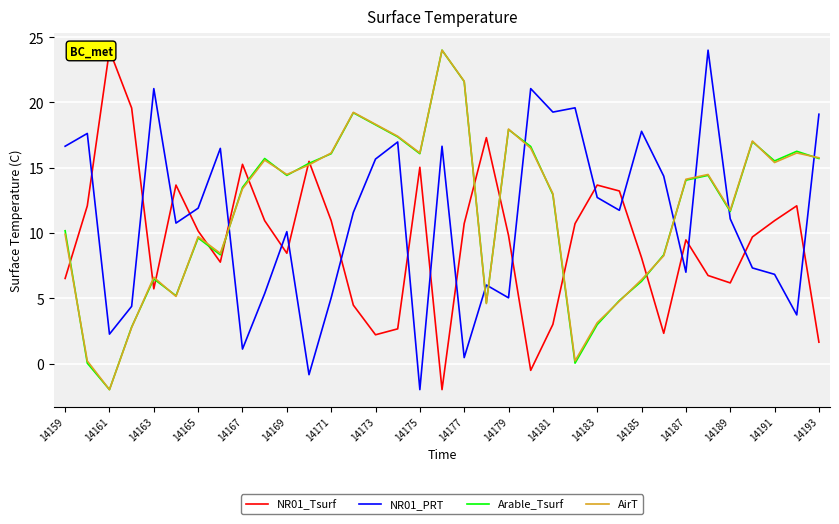

What is the minimum value for AirT?

-2.0